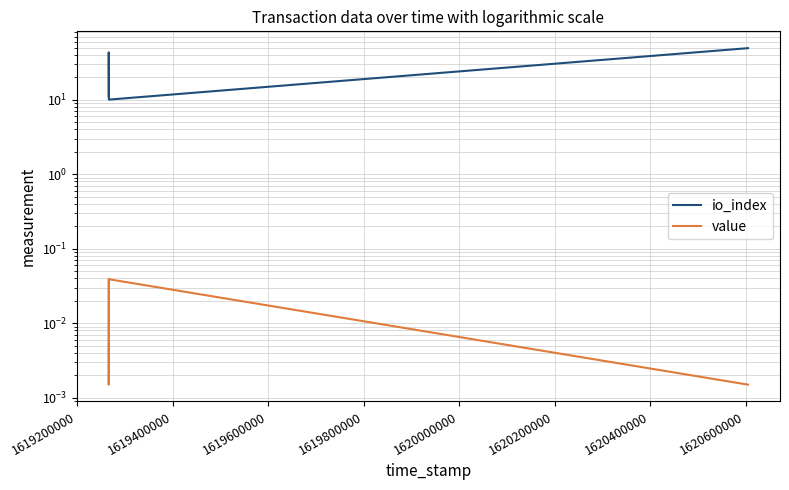

What is the value of the io_index point at the 4th from the left?

49.0